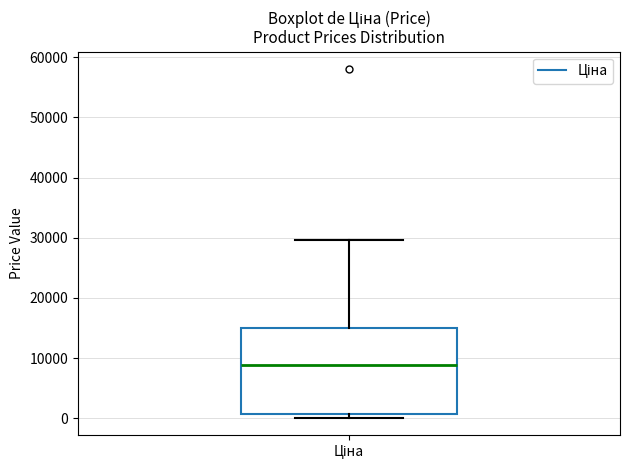

Transcribe this box plot: give where the median line is, the range the box spans, and where the two whiskers end, as read against the y-axis. The values are not printed on the chart, so give them approximately, as read against the axis.

median 9000, box 1000 to 15000, whiskers 0 to 30000